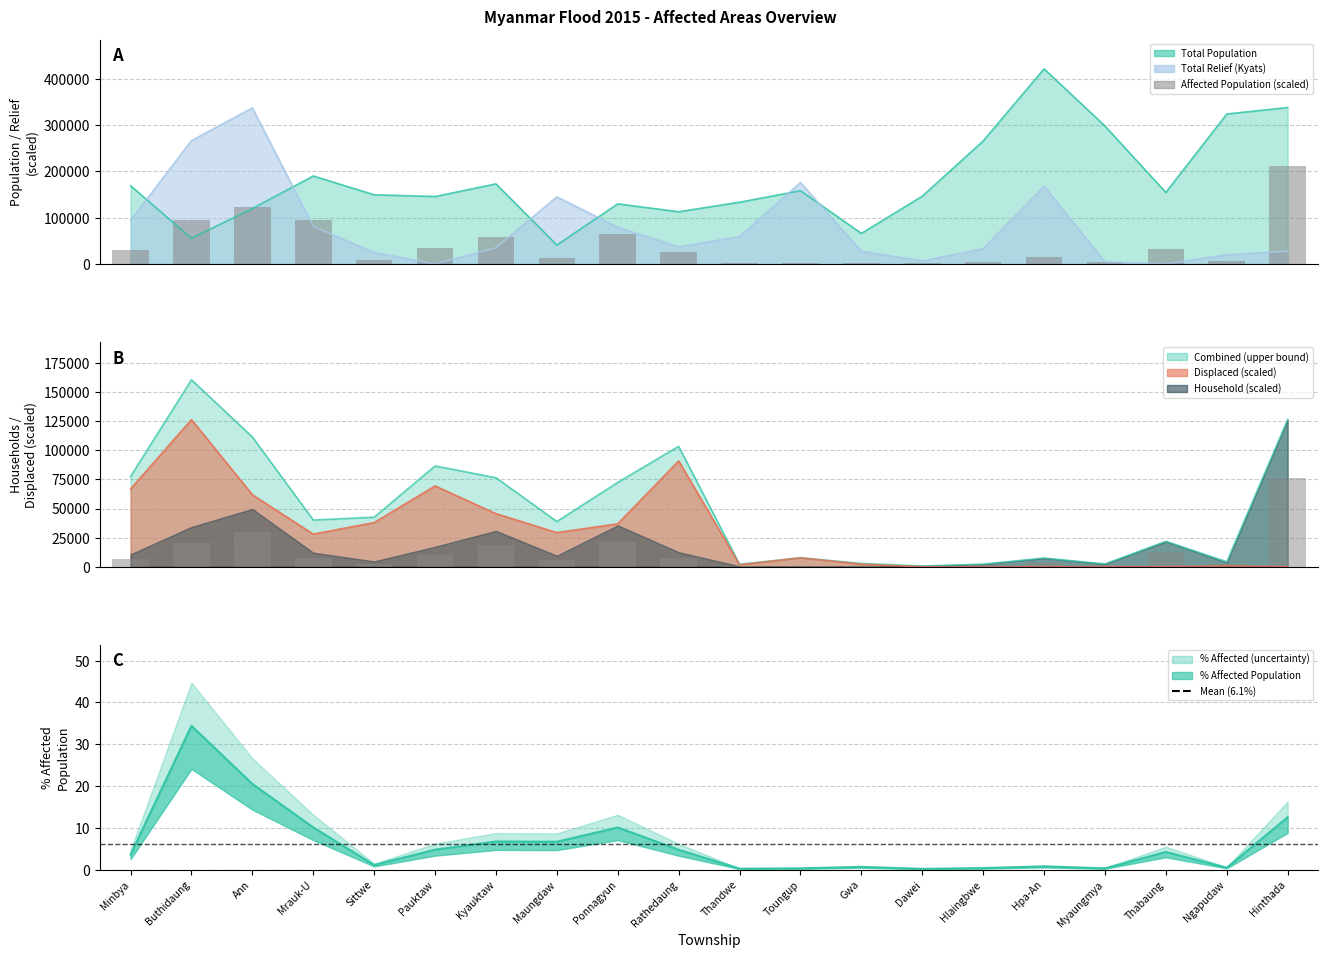

Count the number of categories in the chart.

20